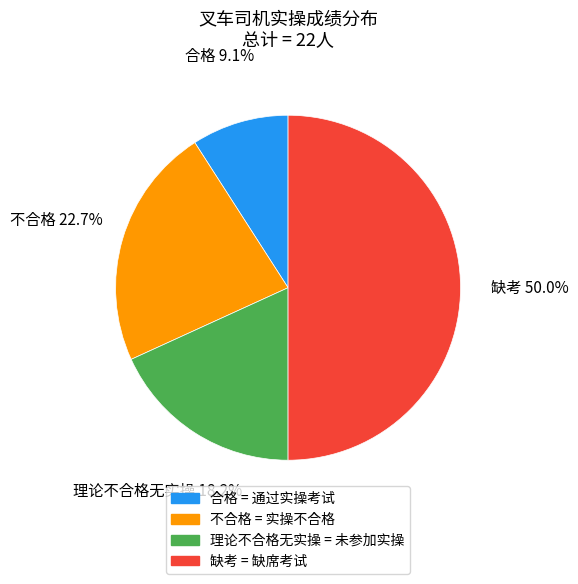

Does 理论不合格无实操 represent more than half of the total?

No